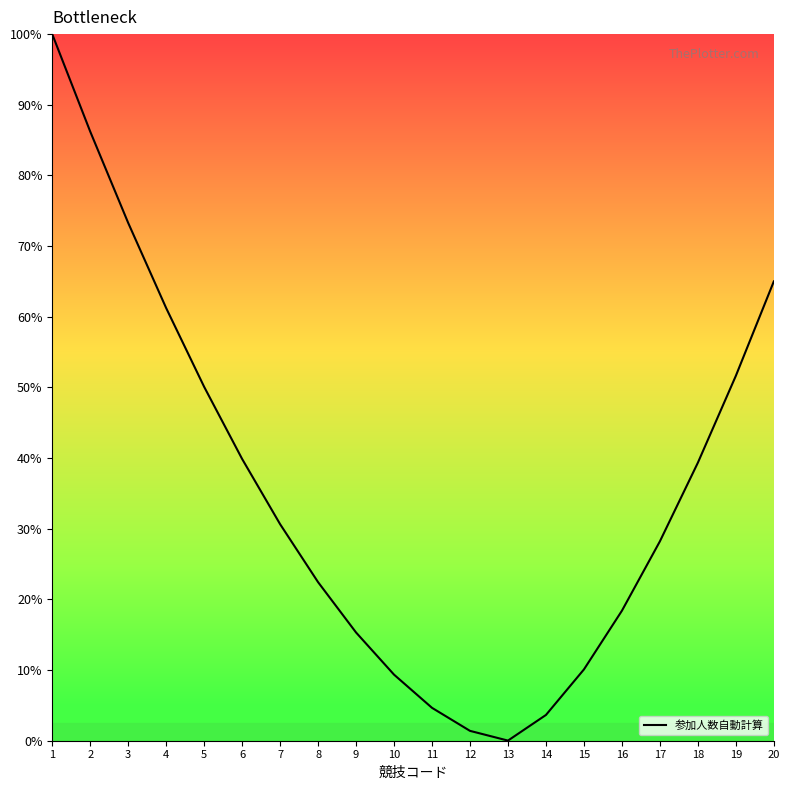

Which label corresponds to the smallest value in the chart?

13